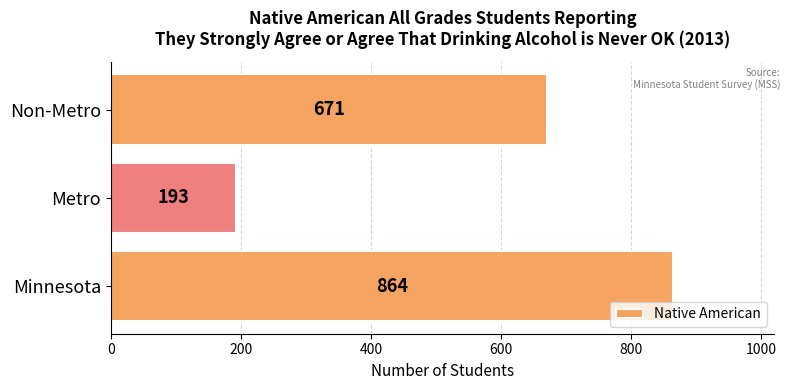

Is it true that the value at Metro is 331?

False